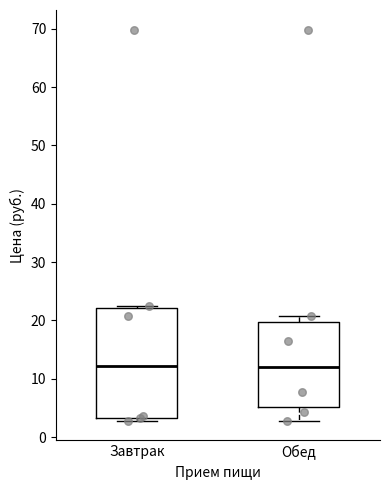

Where is the lower edge of the box for Завтрак on the y-axis? The values are not printed on the chart, so give them approximately, as read against the axis.

3